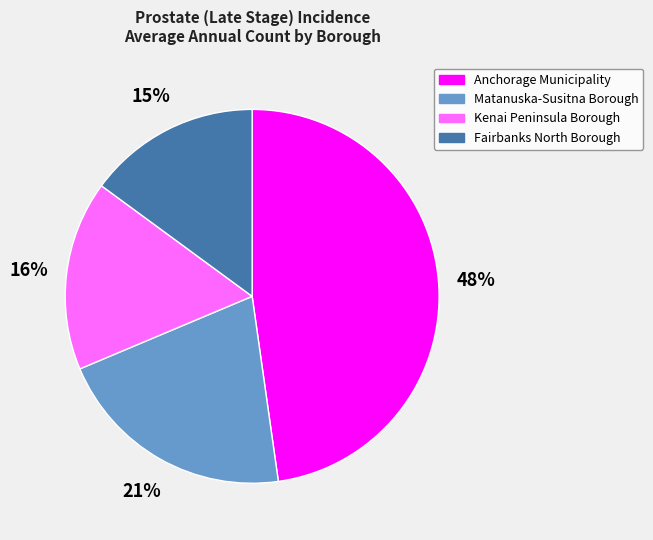

To the nearest percent, what percentage of the pie is Matanuska-Susitna Borough?

21%